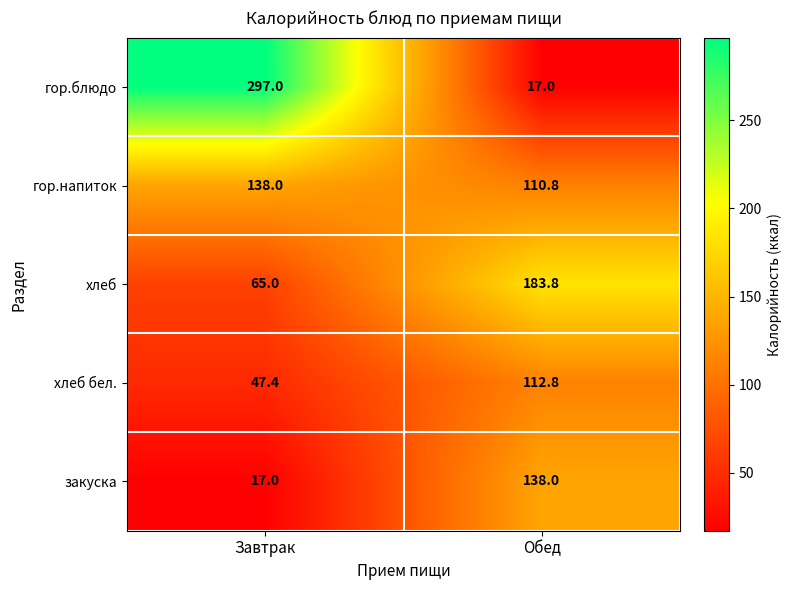

At how many categories does at least one series exceed 285?

1